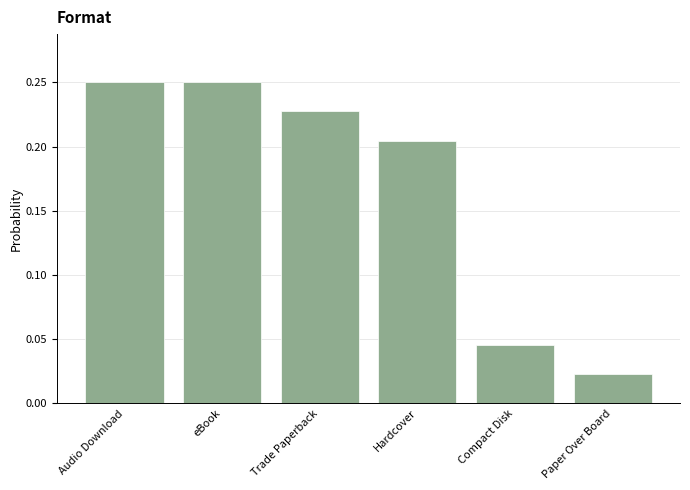

How many values are between 0 and 1?

6